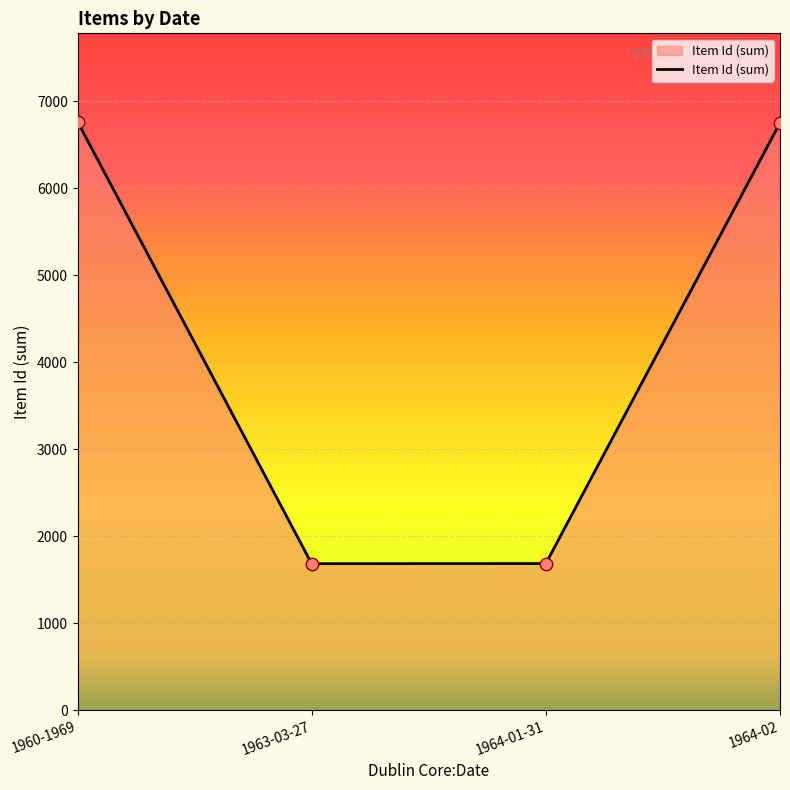

What is the change in value from 1963-03-27 to 1964-01-31?

+1